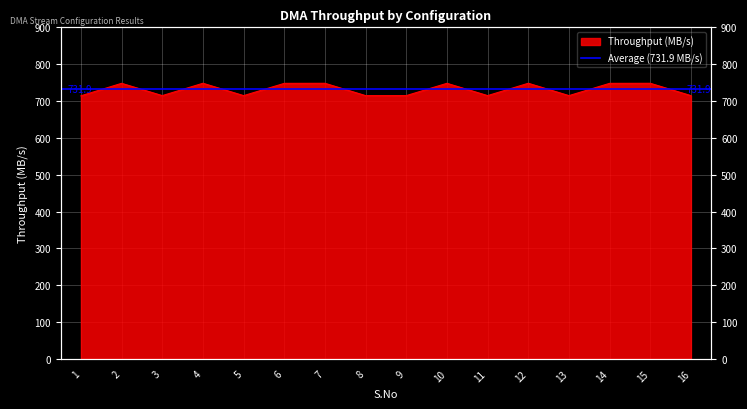

How many interior local valleys (lower than both neighbors) does the data have?

5